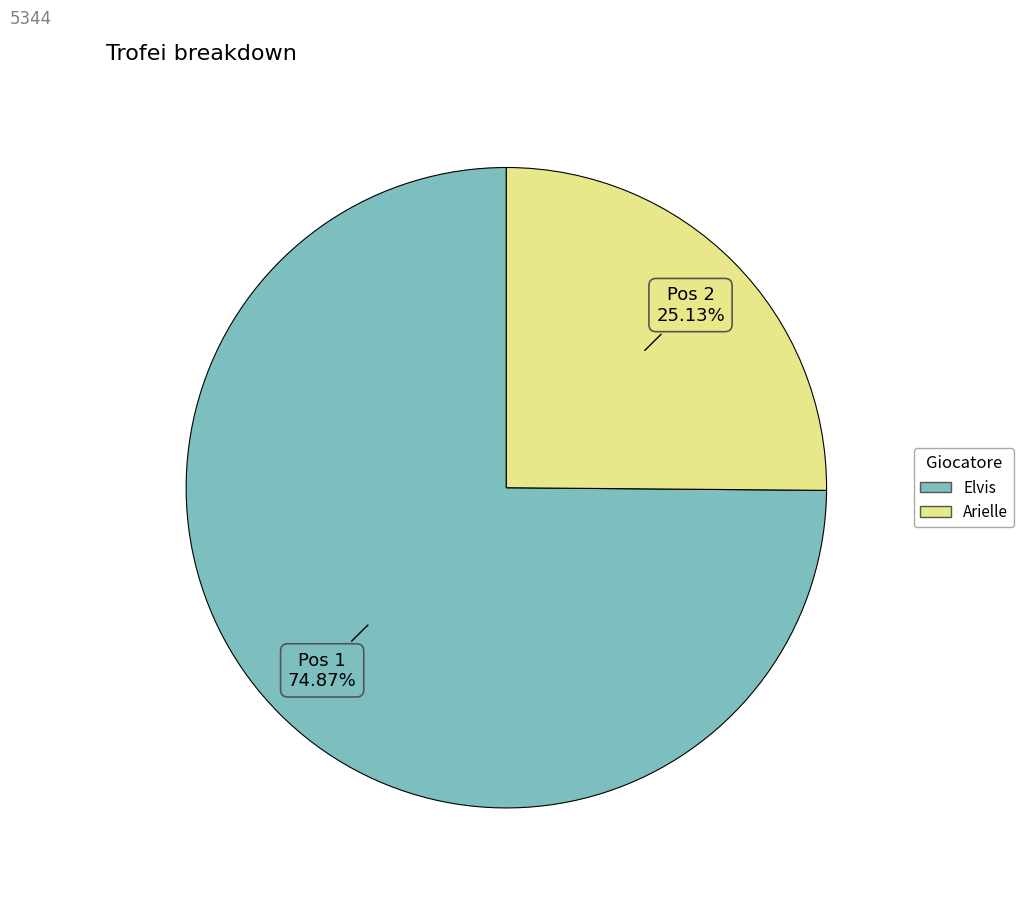

Count the number of slices in the pie.

2